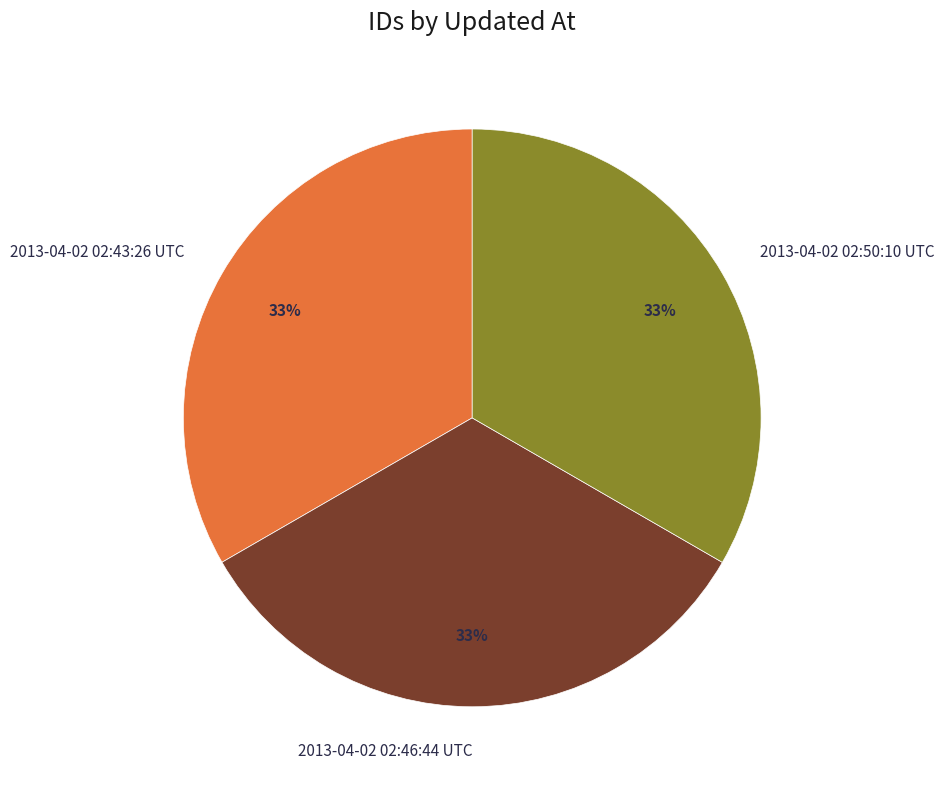

What is the ratio of the value at 2013-04-02 02:50:10 UTC to the value at 2013-04-02 02:43:26 UTC?

1.0